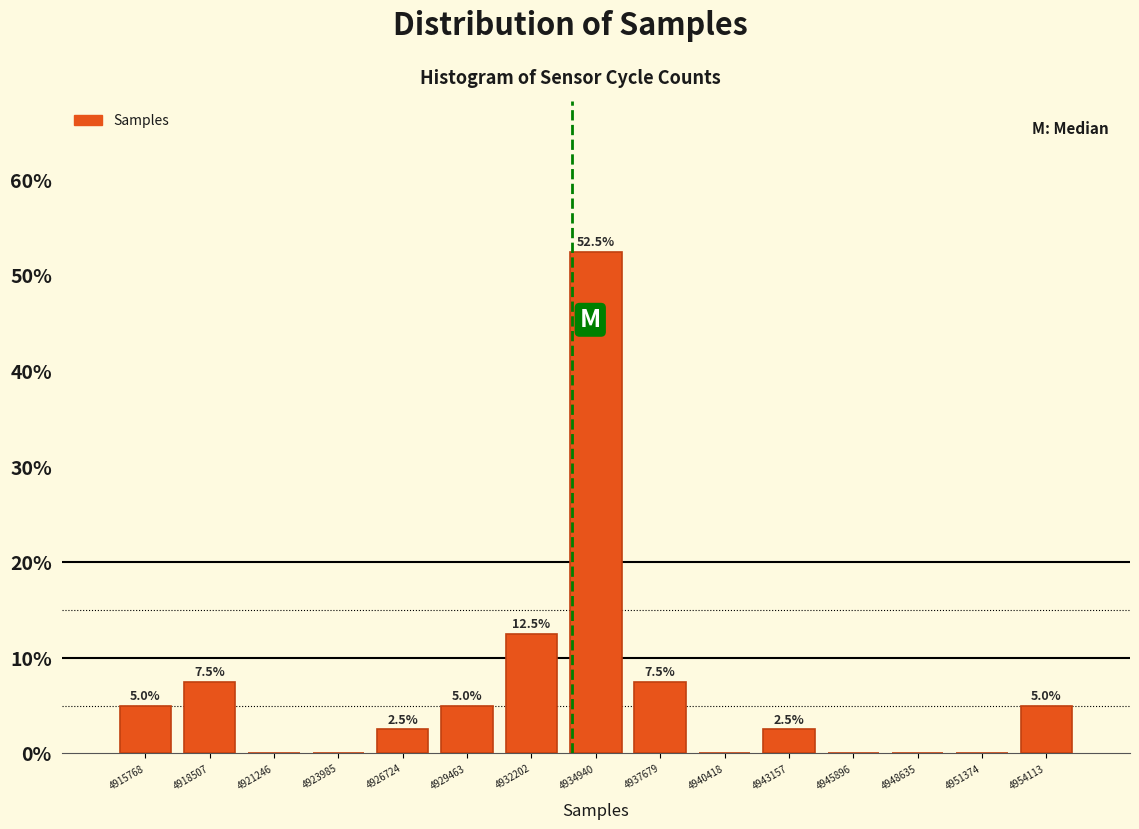

Which range on the x-axis has the tallest bar?

4933500 to 4936500